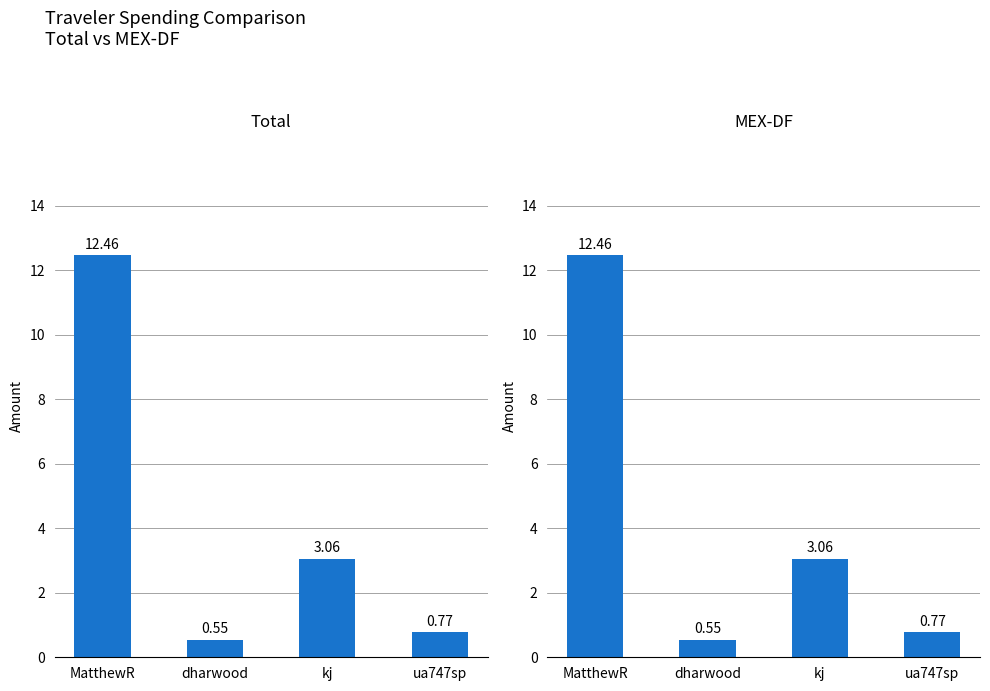

Reading left to right, list all the values displayed in this chart.

Total: 12.5	0.6	3.1	0.8
MEX-DF: 12.5	0.6	3.1	0.8